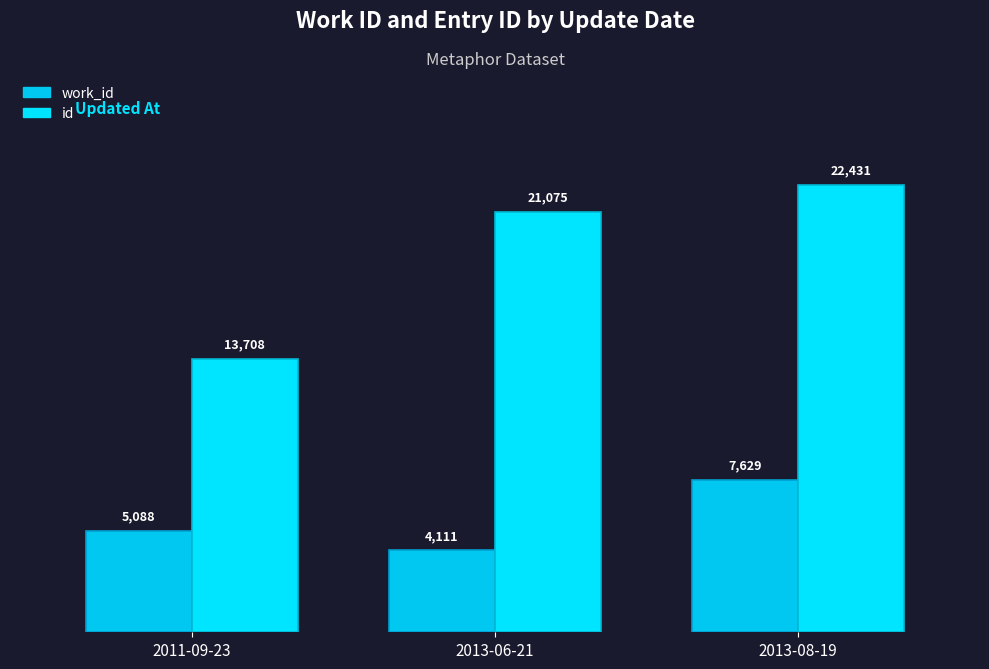

How many groups of bars are there?

3